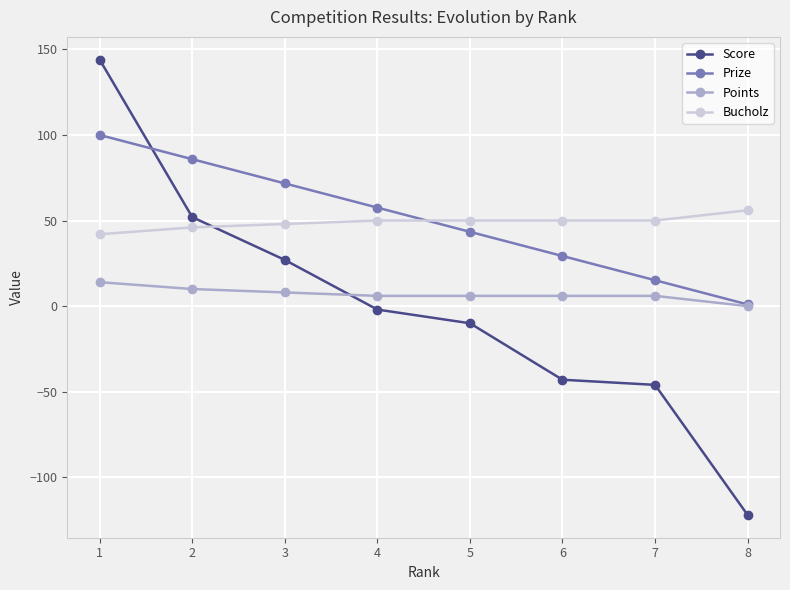

Where do Prize and Score first cross each other?

1 and 2